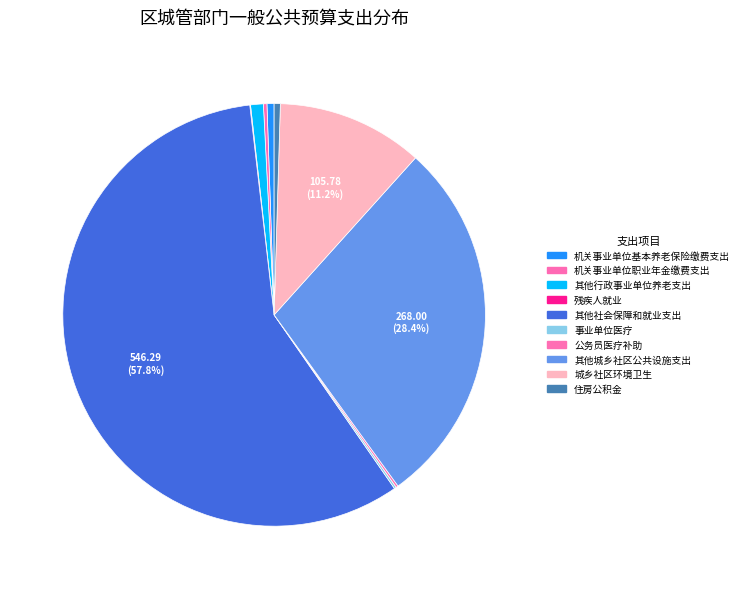

Is there any slice that represents more than half of the pie?

Yes